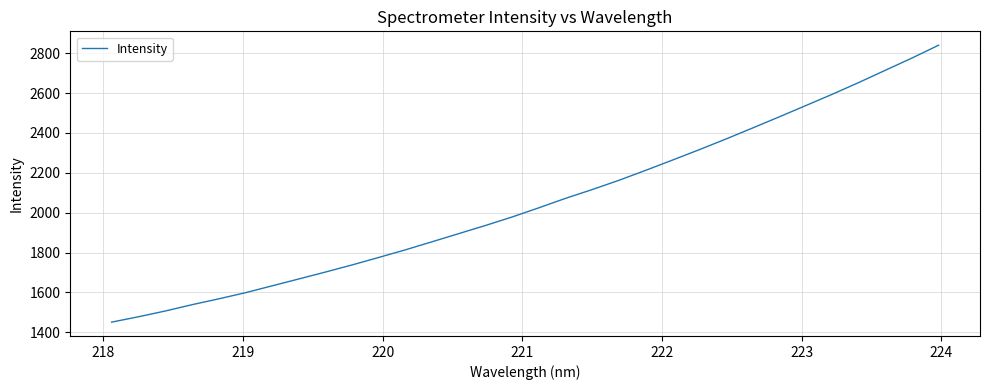

How many categories are shown in the chart?

32